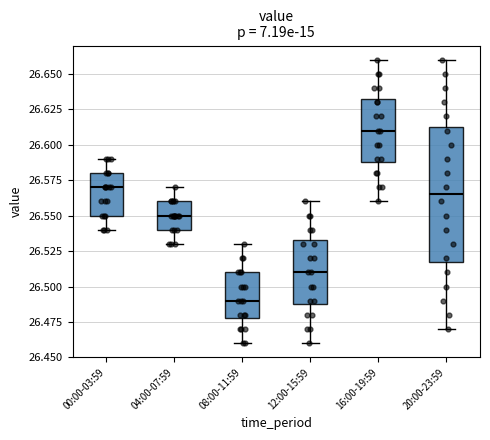

Which box is the tallest, from its lower edge to its upper edge?

20:00-23:59